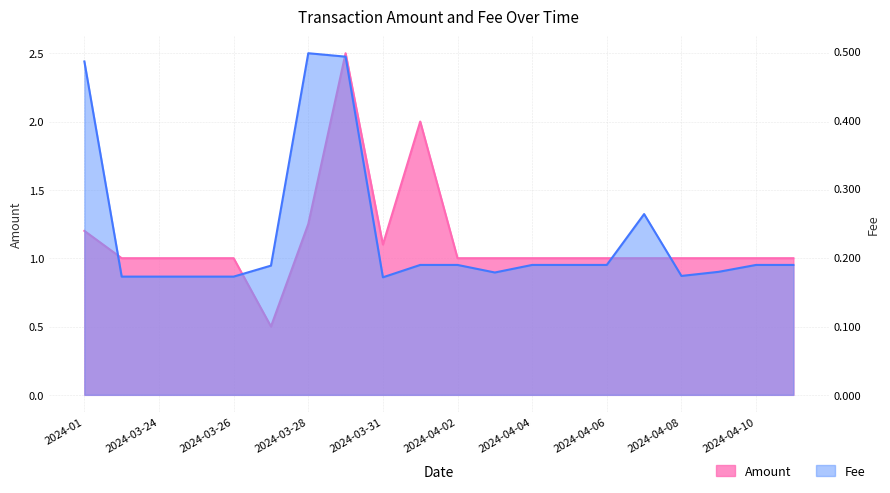

True or false: Amount and Fee cross at least once.

False